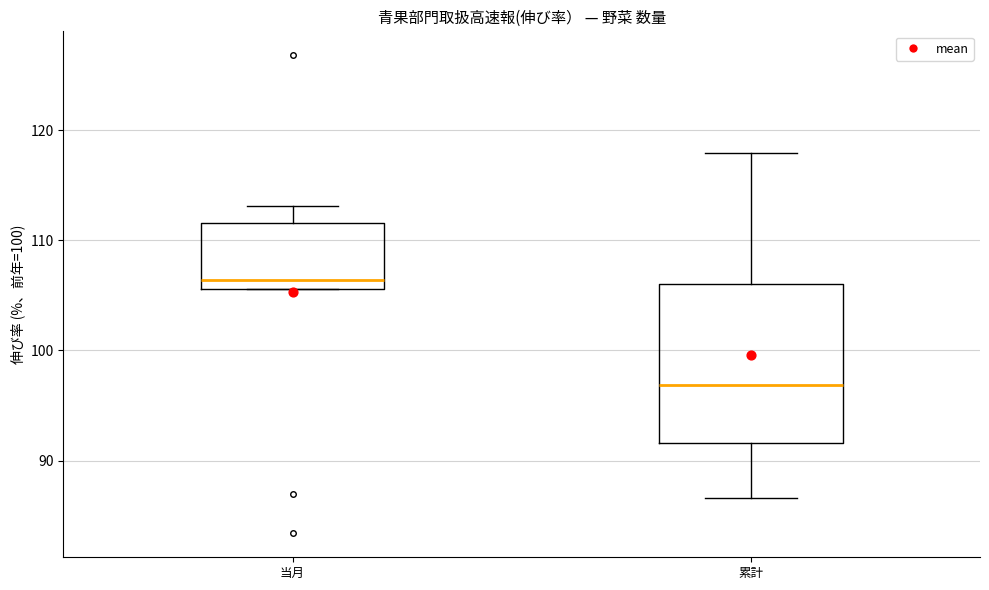

Reading left to right, transcribe this box plot: for each box, give where its median line is, the range the box spans, and where its two whiskers end, as read against the y-axis. The values are not printed on the chart, so give them approximately, as read against the axis.

当月: median 106 (just above the box's lower edge), box 106 to 112, whiskers 106 to 113
累計: median 97, box 92 to 106, whiskers 87 to 118